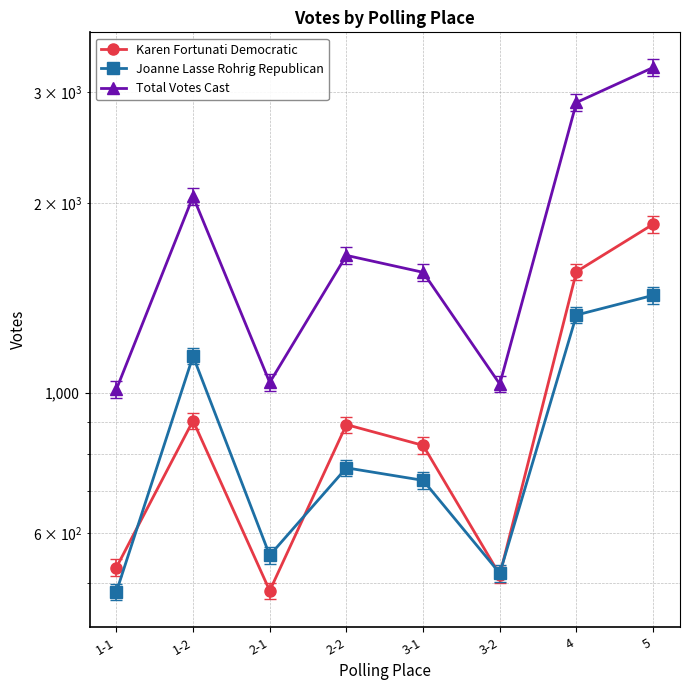

How many data points in Total Votes Cast are above 1652?

3